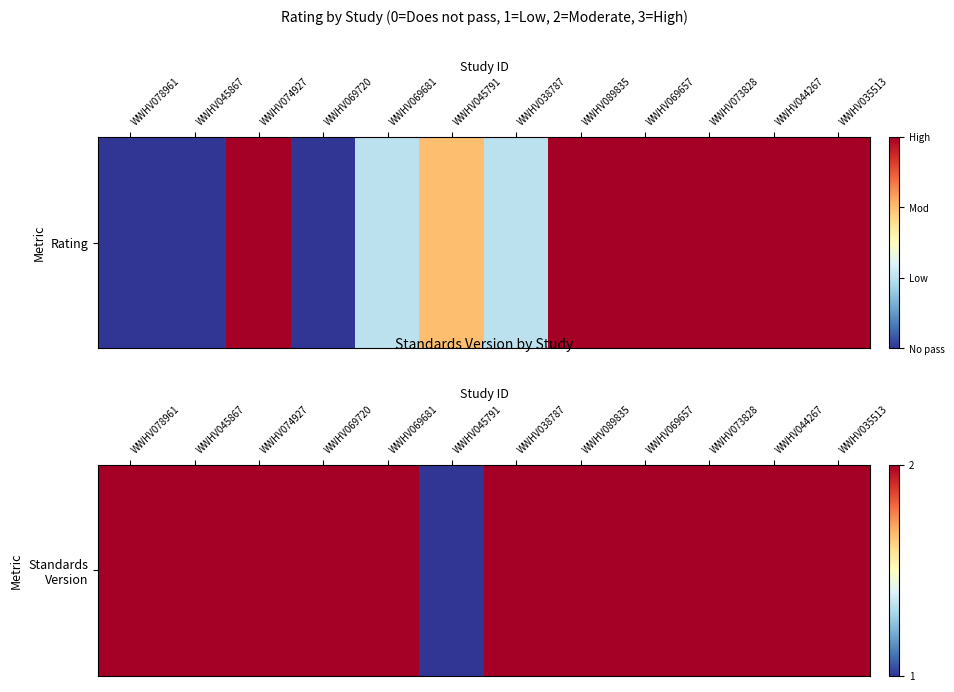

How many values are between 2 and 3?

11